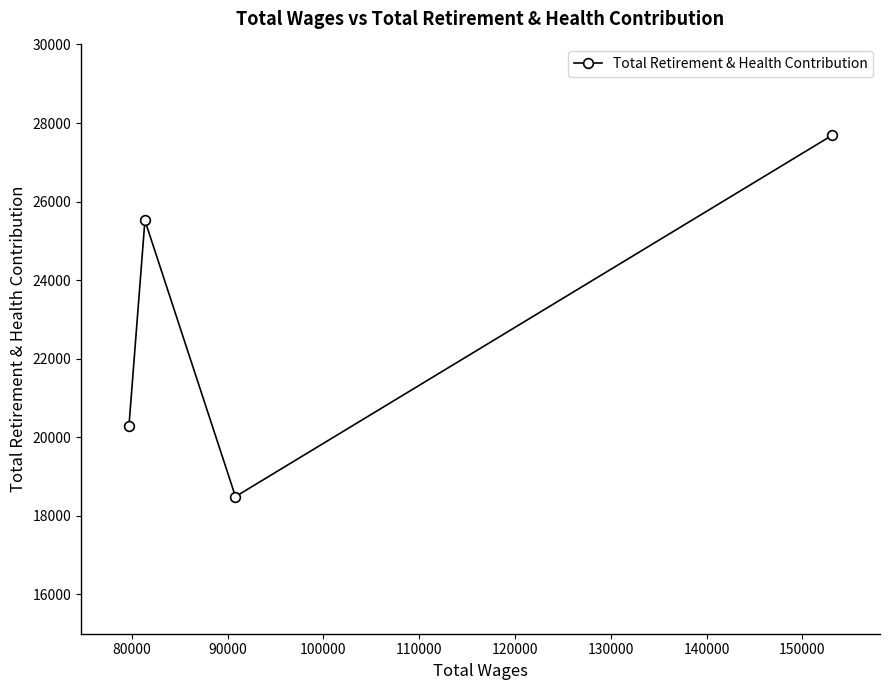

Reading left to right, list all the values displayed in this chart.

20277	25521	18490	27687